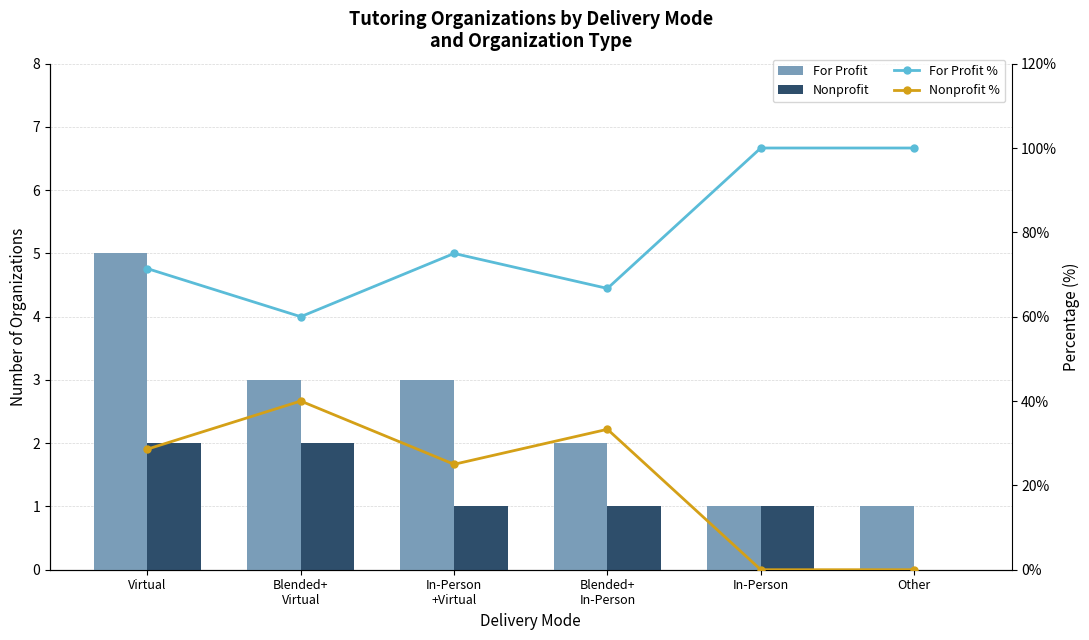

At In-Person, list the series in order from smallest to largest.

Nonprofit %, For Profit, Nonprofit, For Profit %